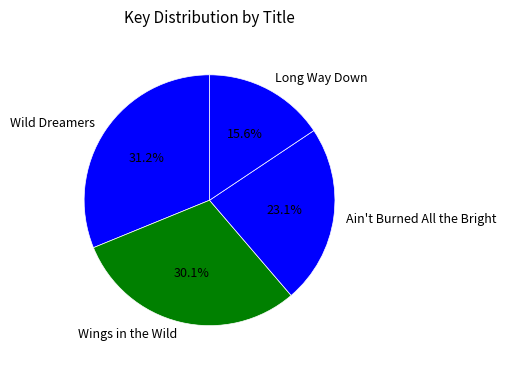

Does Ain't Burned All the Bright represent more than half of the total?

No